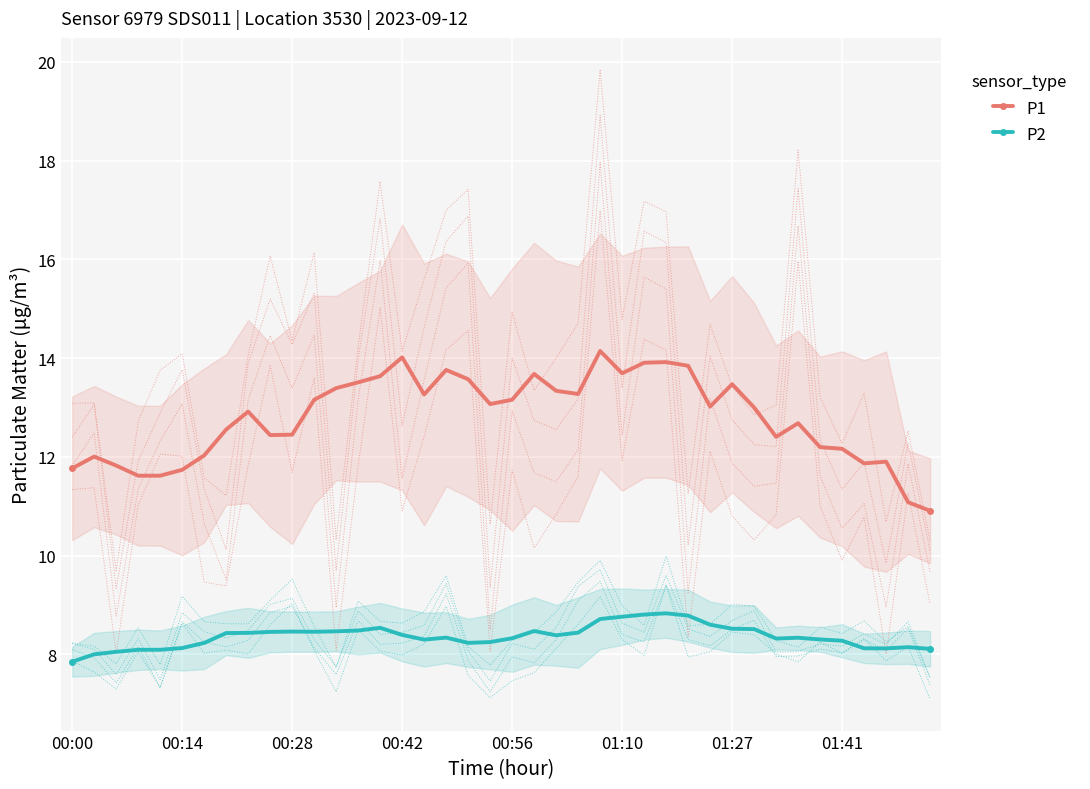

Is it true that P1 equals 16.0 at 35?

False